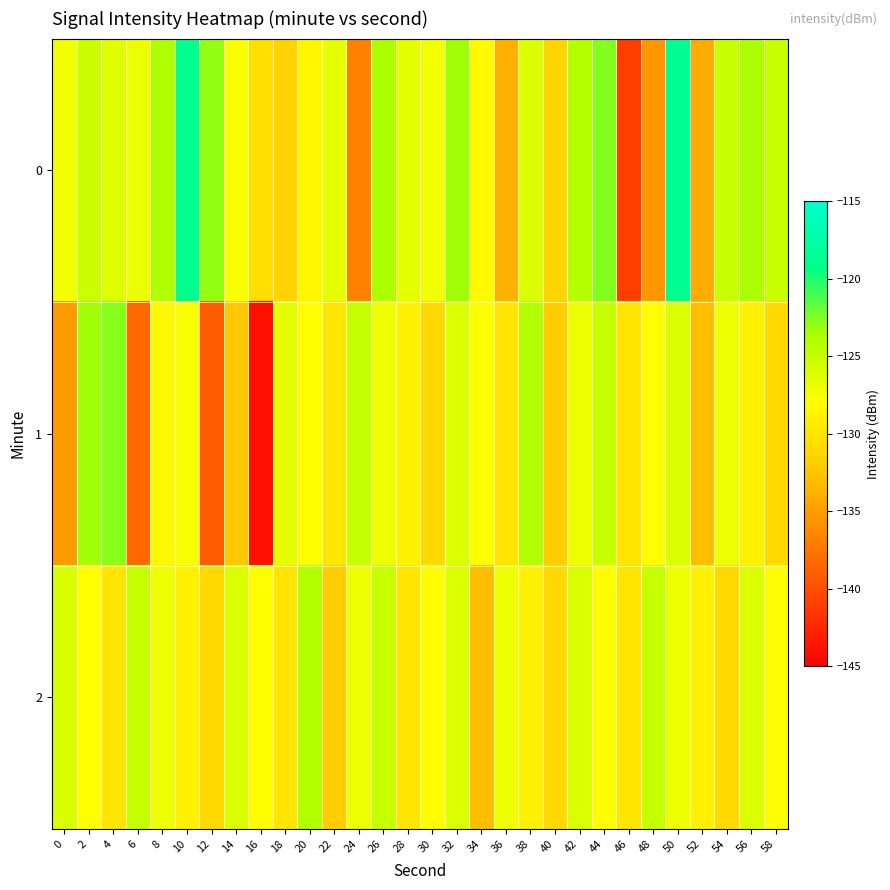

List the series in order of their overall mean, lowest first.

1, 2, 0